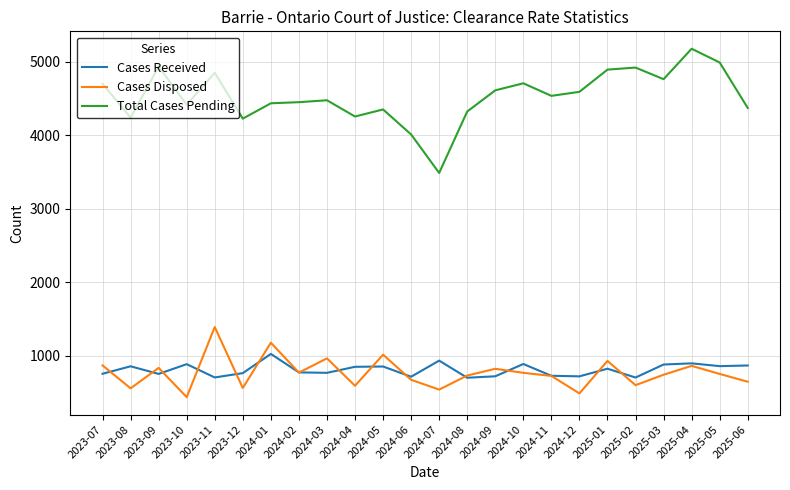

Does the chart have visible grid lines?

Yes